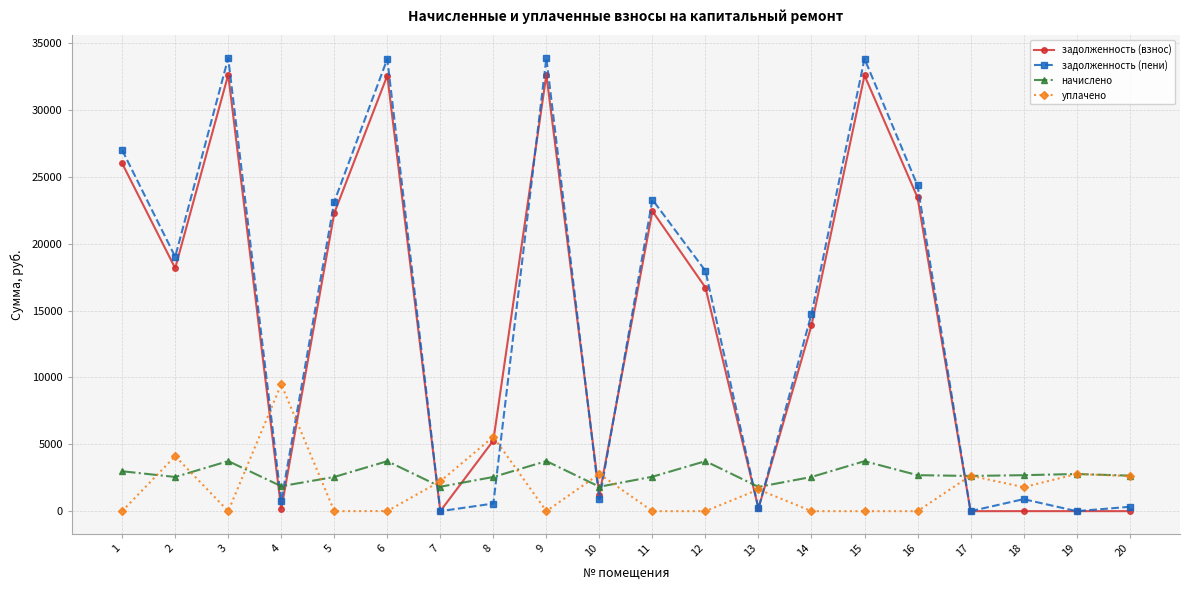

At which category does задолженность (взнос) reach its first local peak?

3